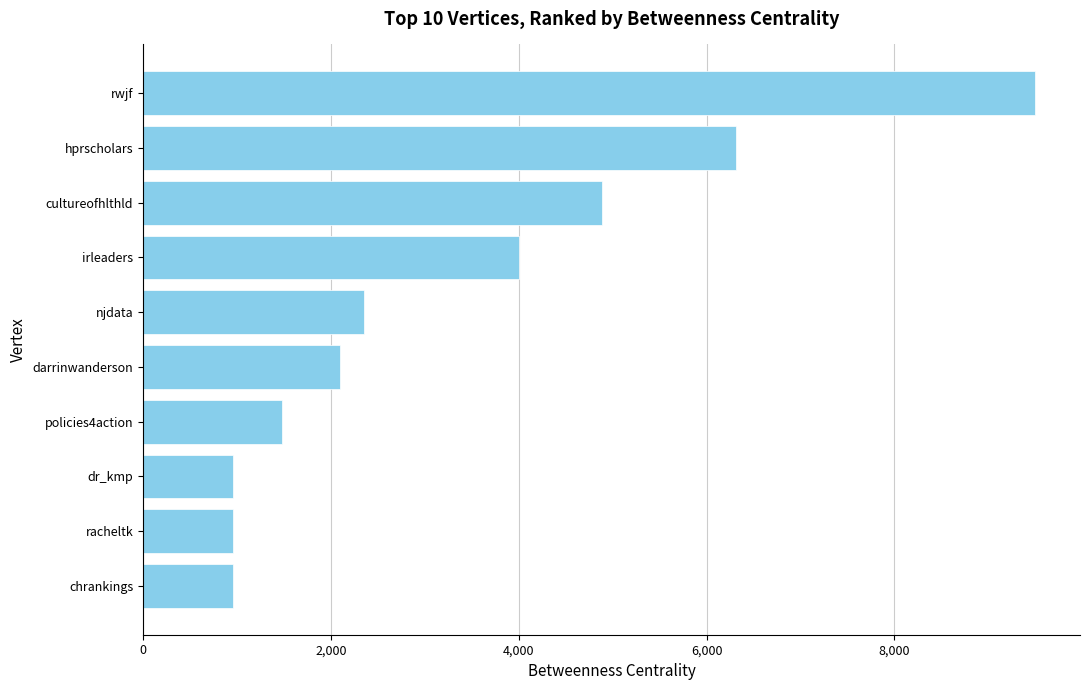

What is the minimum value shown in the chart?

954.0